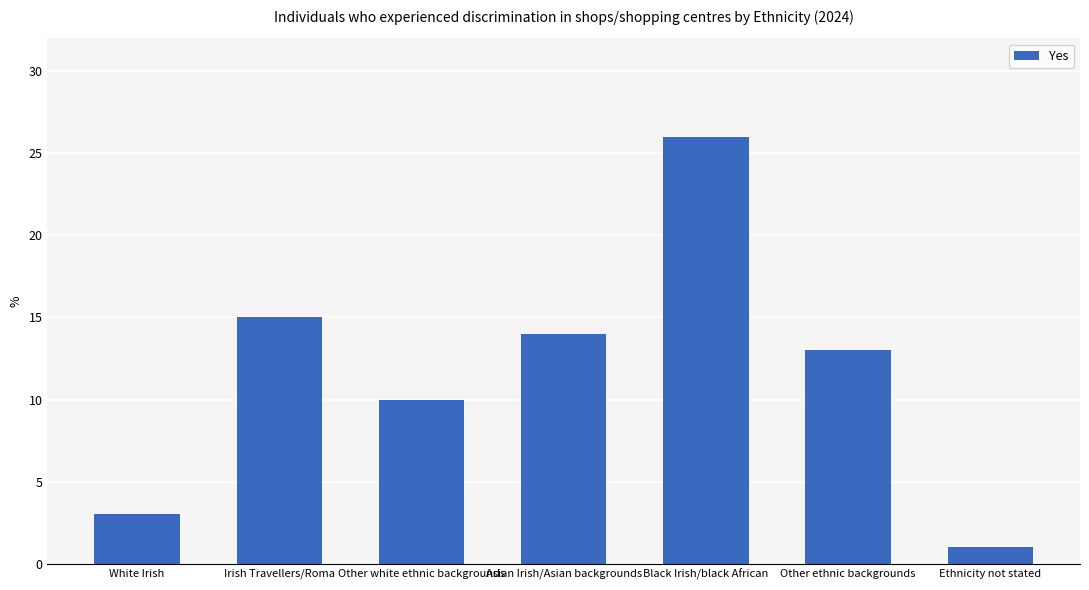

Rank the categories by value from lowest to highest.

Ethnicity not stated, White Irish, Other white ethnic backgrounds, Other ethnic backgrounds, Asian Irish/Asian backgrounds, Irish Travellers/Roma, Black Irish/black African